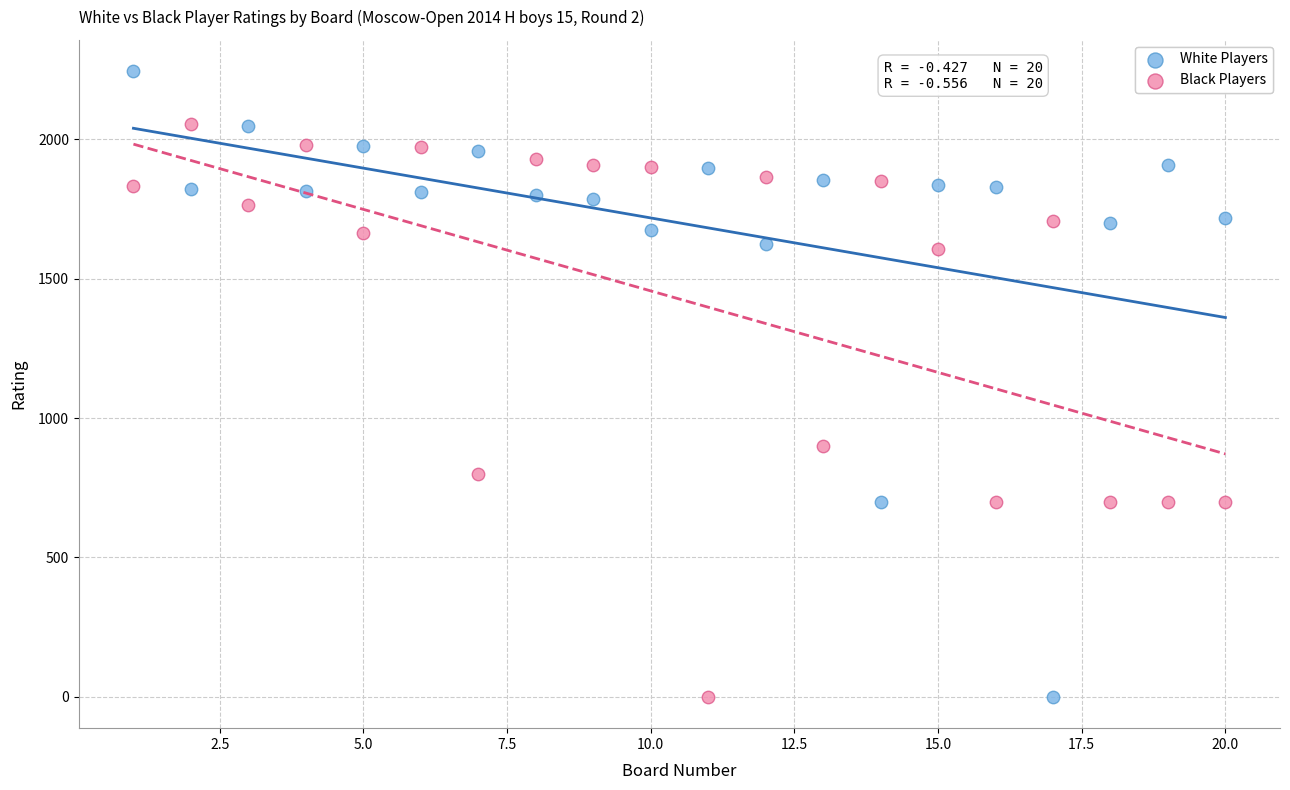

In the Black Players series, what Y value is closest to 1027?

900